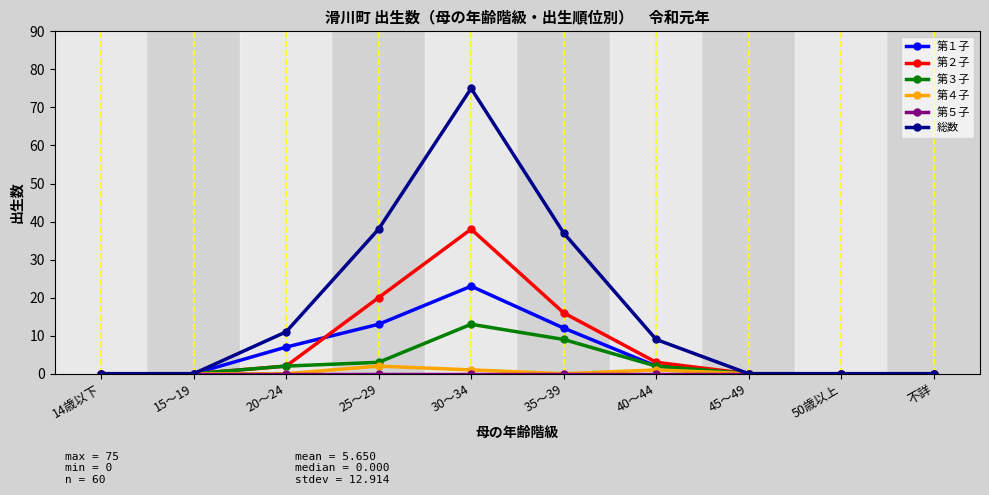

True or false: 第１子 has more than 2 points higher than both neighbors.

False